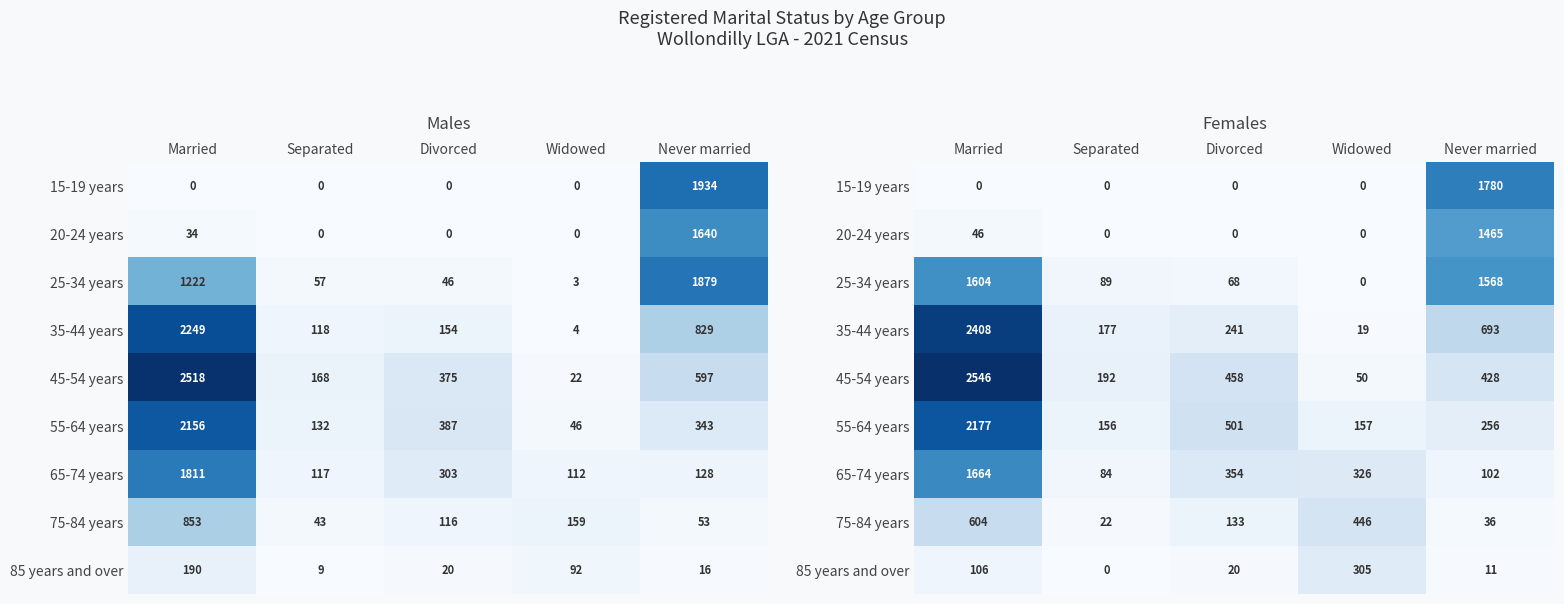

How many distinct data groups are displayed?

9